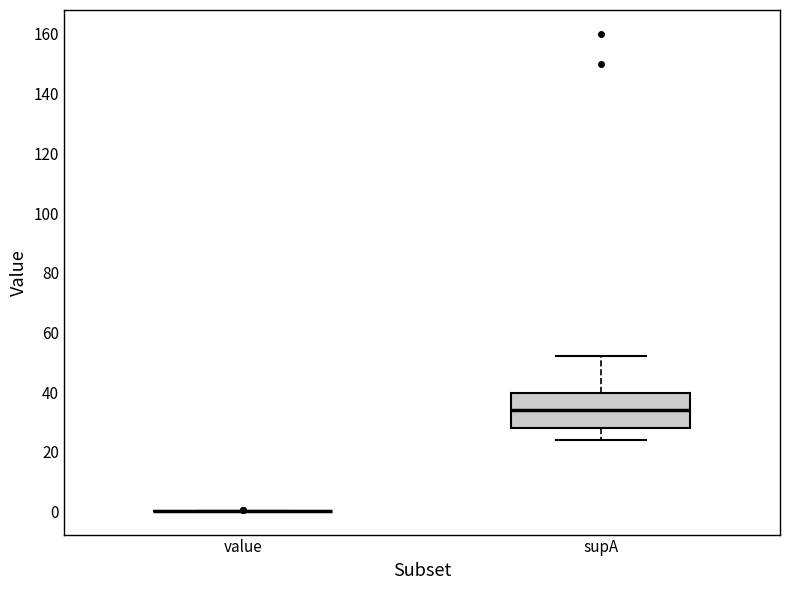

Which box is the tallest, from its lower edge to its upper edge?

supA